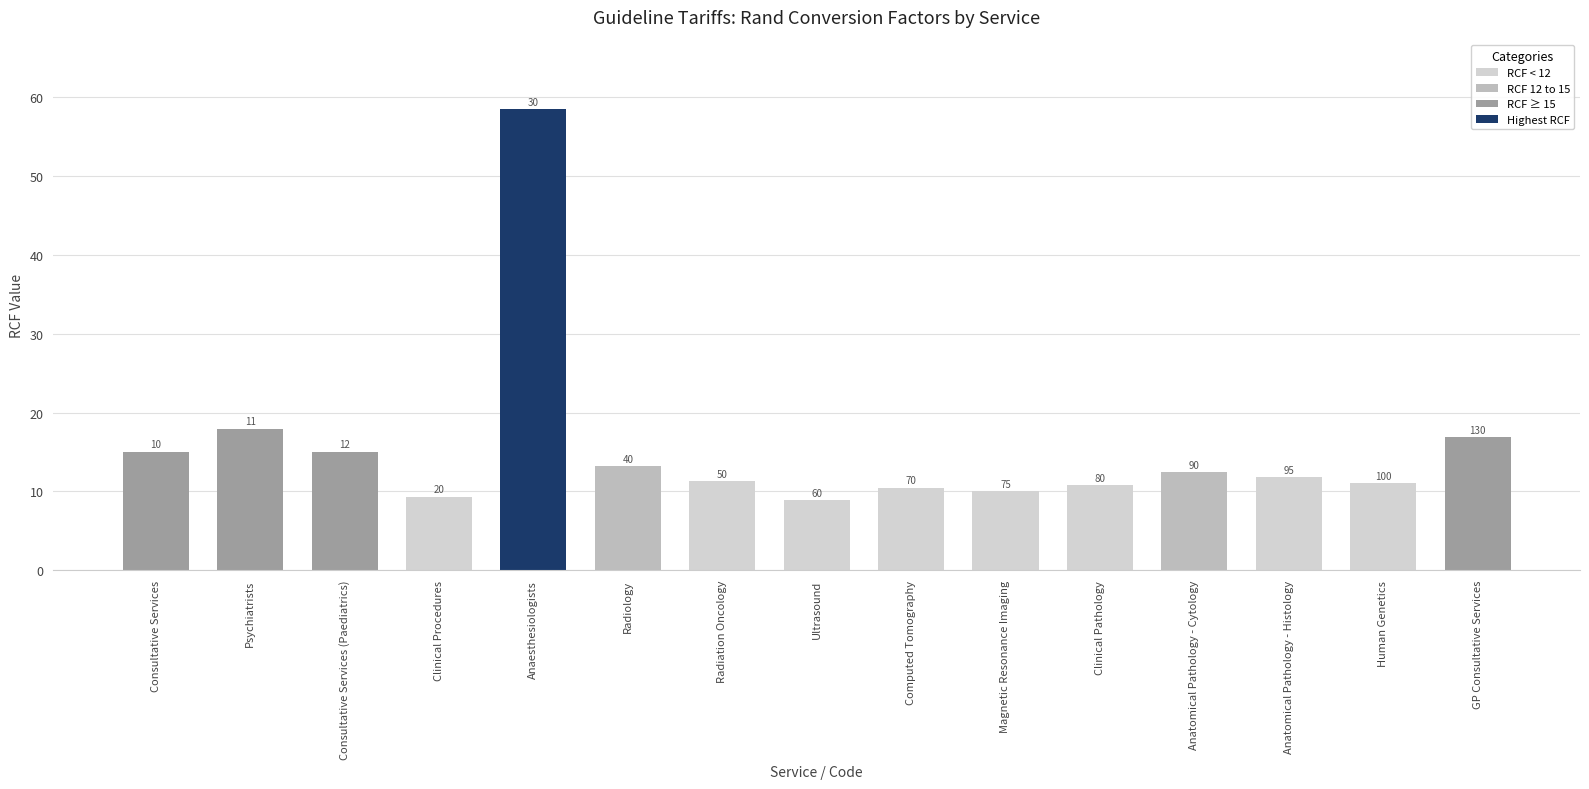

Which label corresponds to the largest value in the chart?

Anaesthesiologists